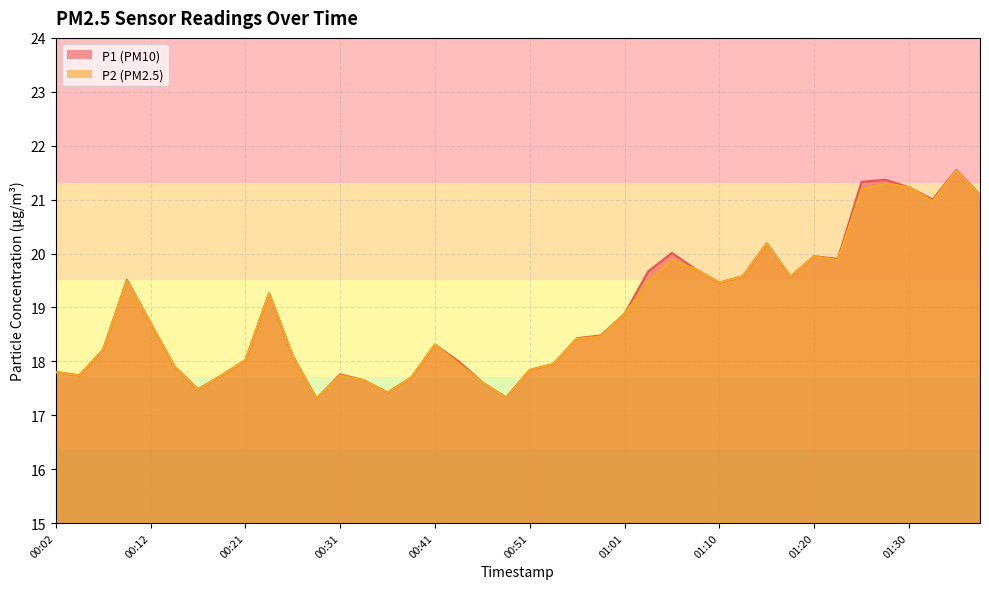

True or false: P1 and P2 intersect in this chart.

False